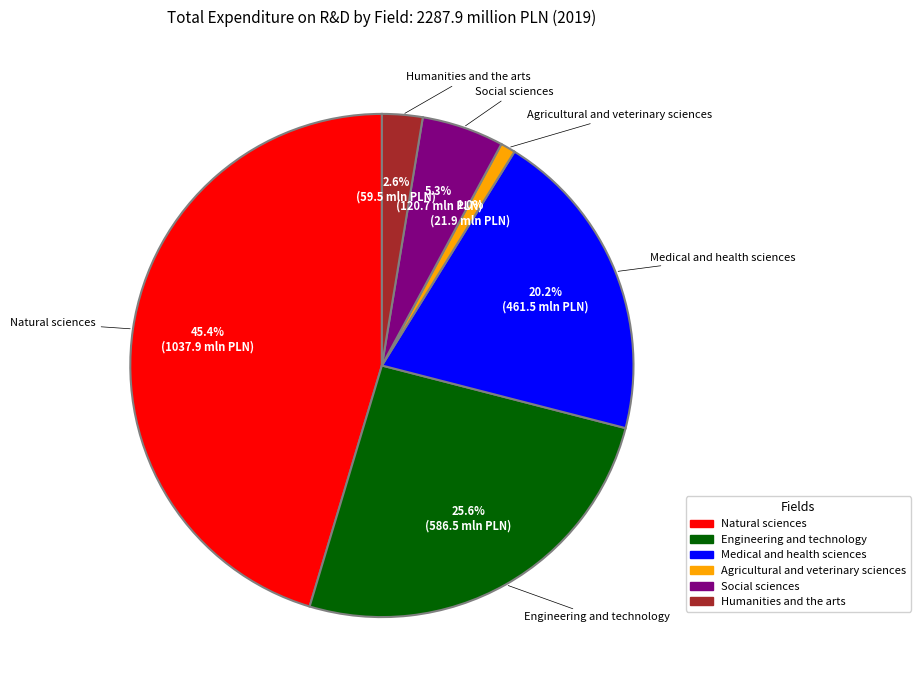

Which slice is the smallest?

Agricultural and veterinary sciences